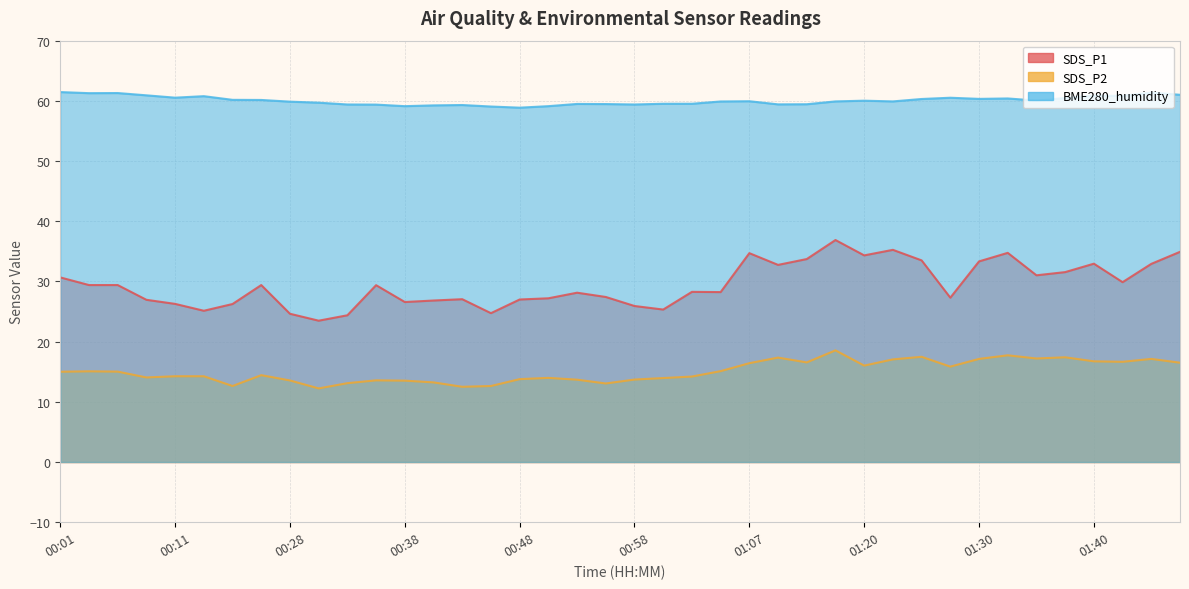

Is the value of SDS_P1 at 00:48 greater than the value of SDS_P2 at 01:22?

Yes